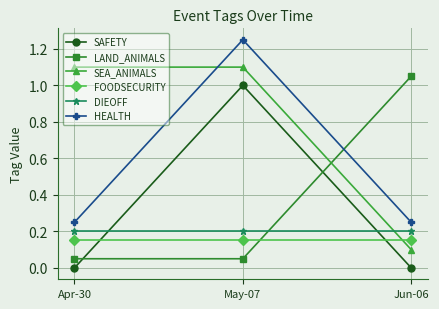

At which category is the sum across all series the highest?

May-07